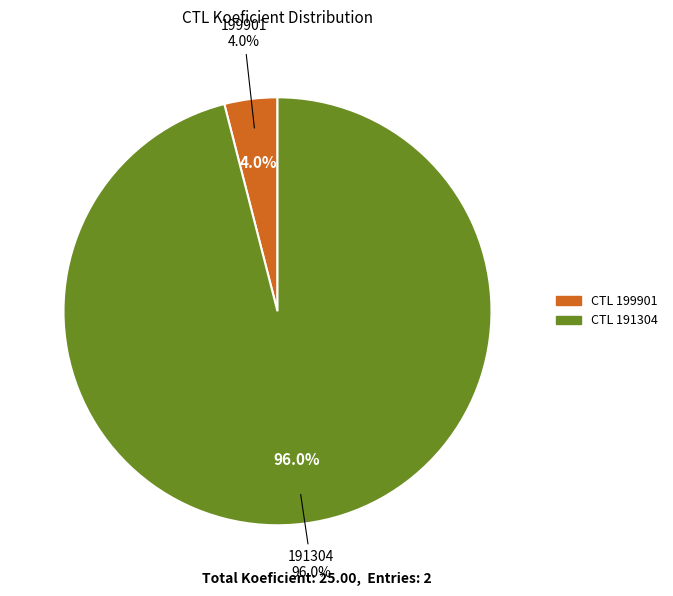

True or false: 191304 accounts for 99% of the total.

False